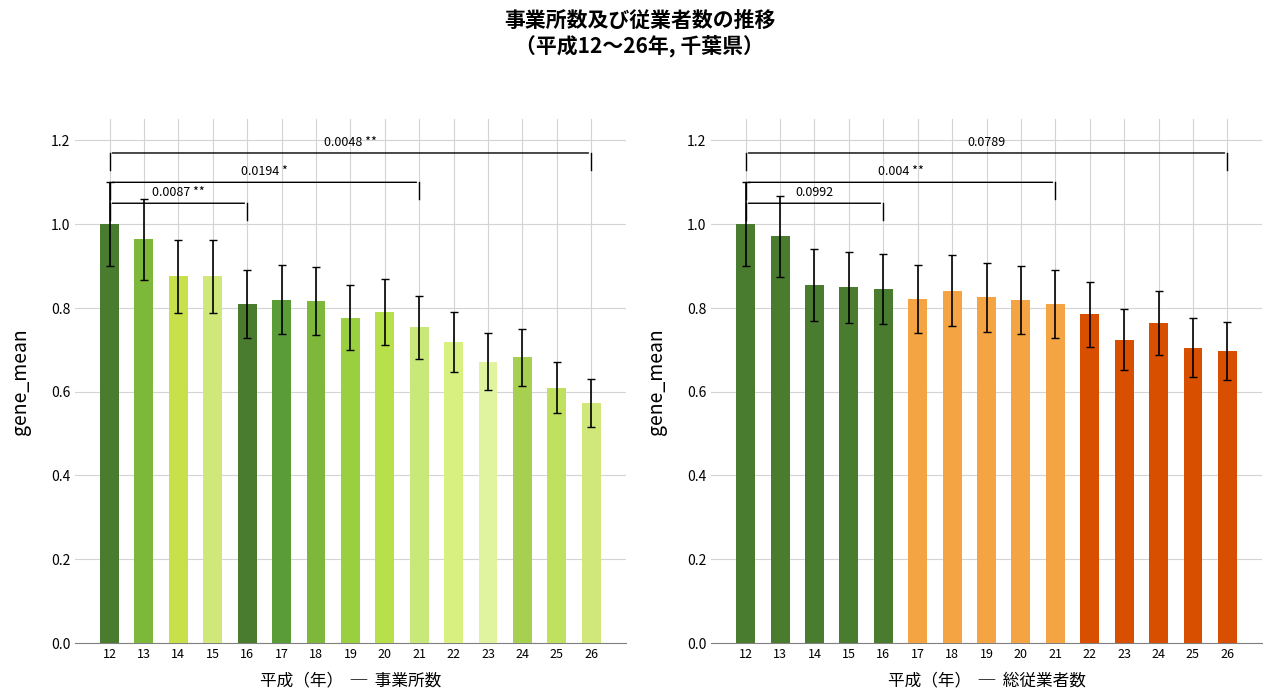

How many distinct data groups are displayed?

2